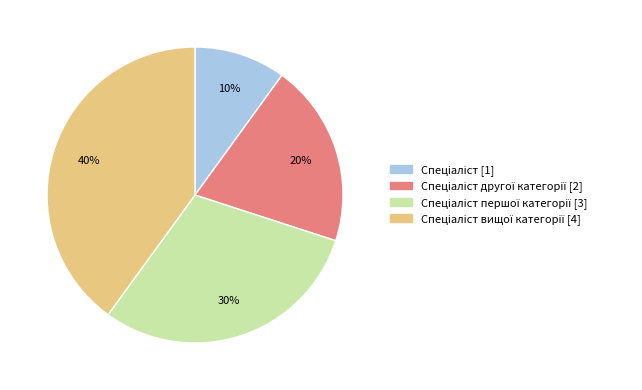

Does any single category account for the majority?

No